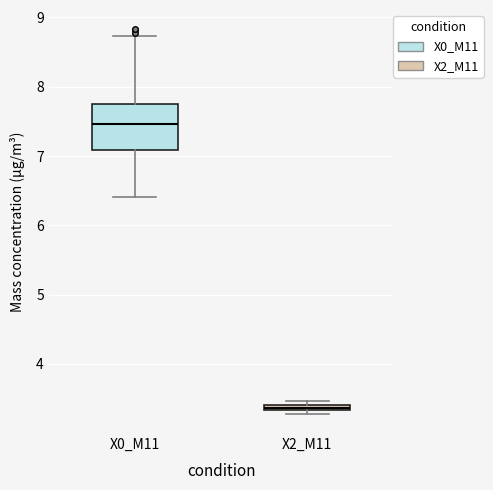

Comparing the boxes themselves (not the whiskers), which one is the tallest?

X0_M11